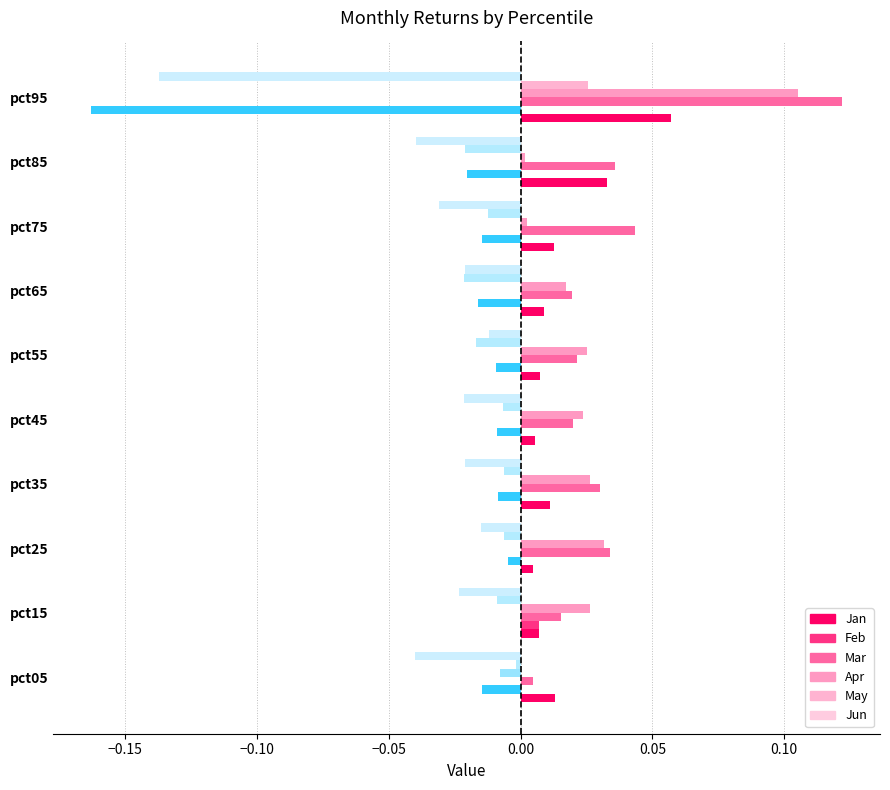

How many values in Feb are below zero?

9